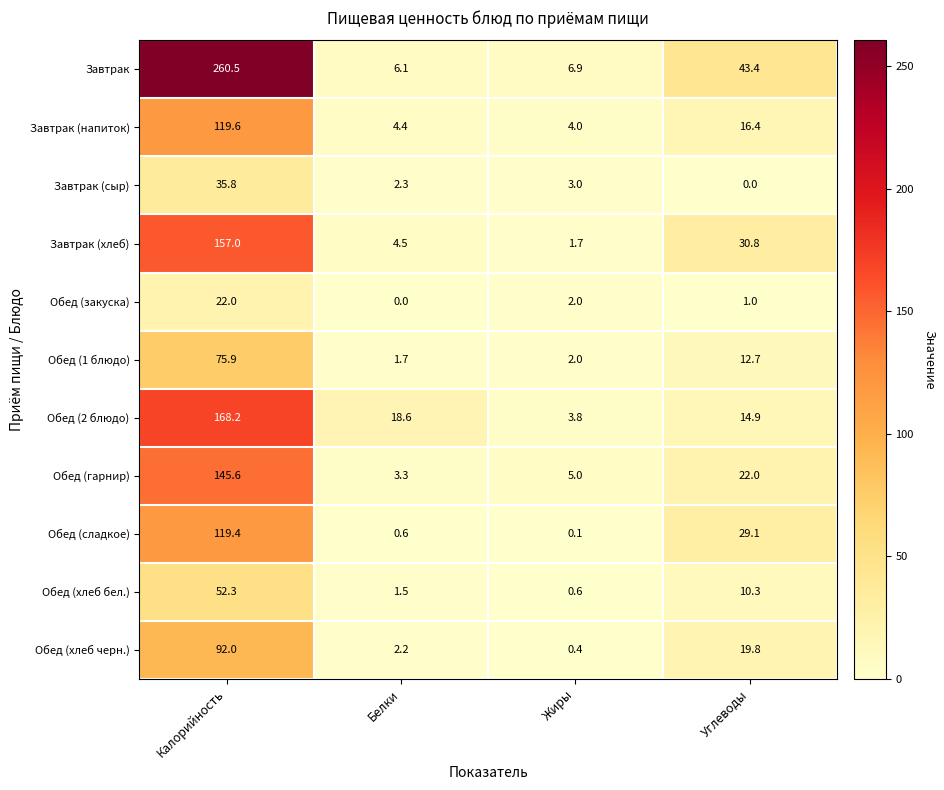

What is the average value of the Обед (хлеб черн.) series?

28.6